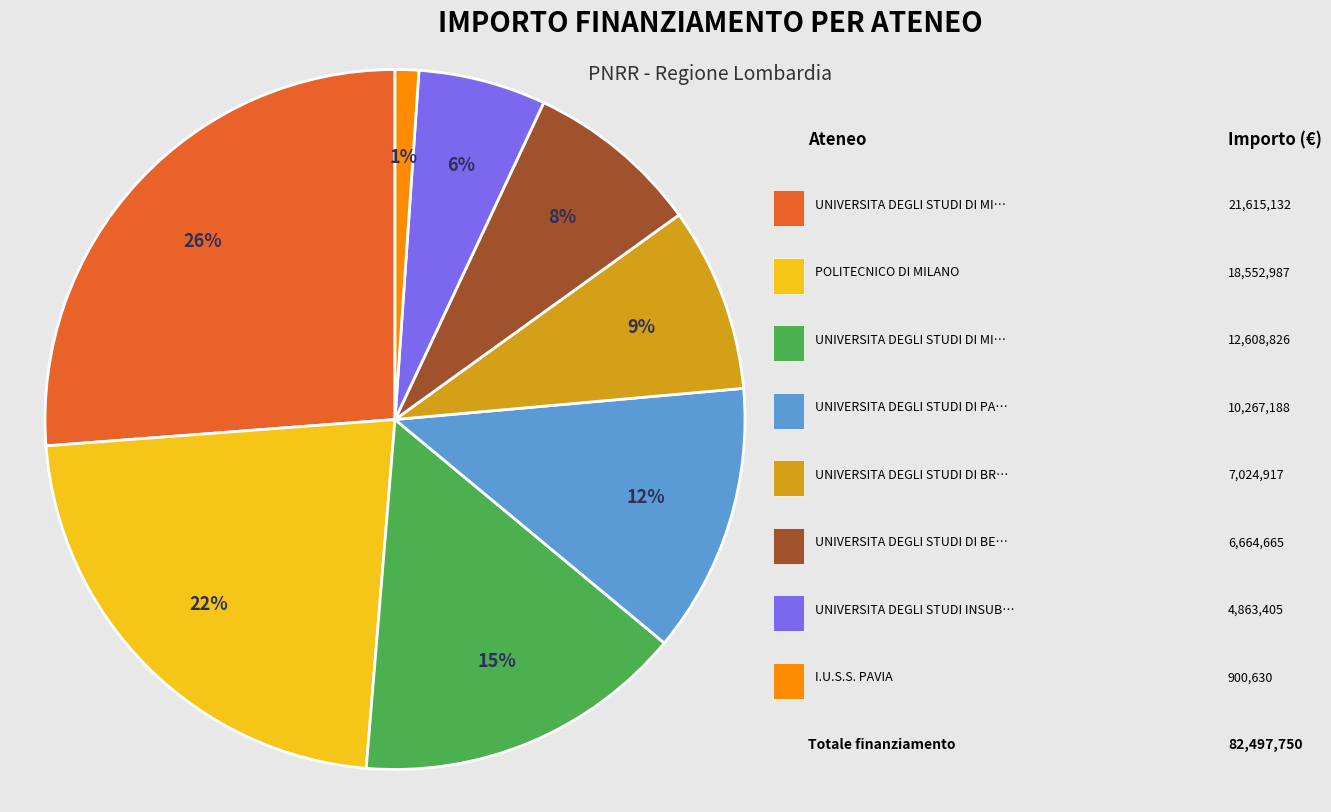

To the nearest percent, what is the difference between the largest and smallest slice percentages?

25%